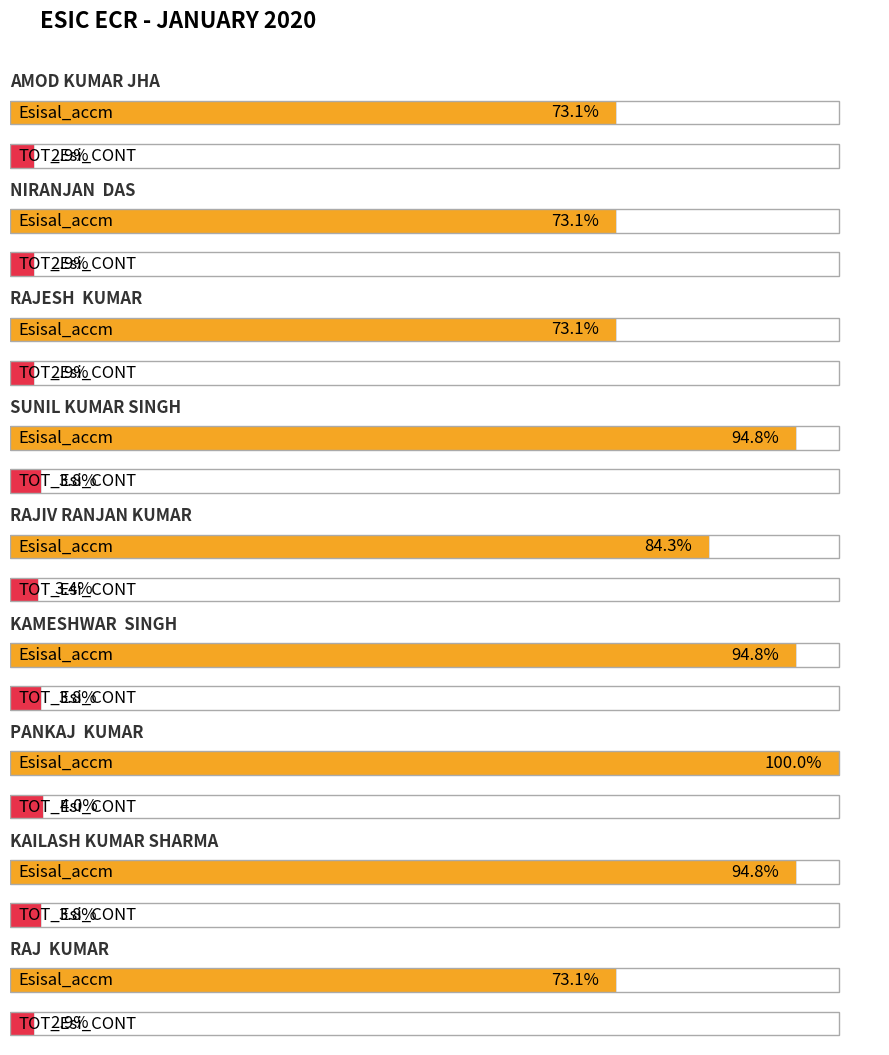

How many bars are there in total?

36